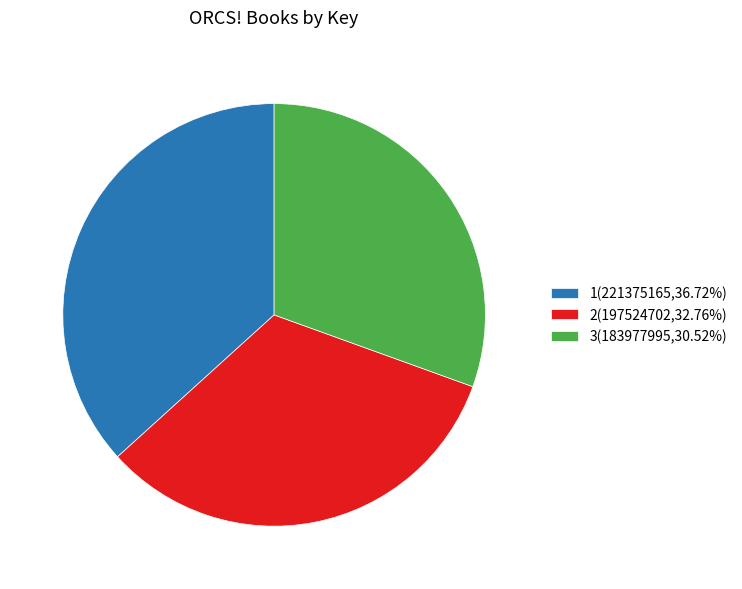

Does 2(197524702,32.76%) account for over 50% of the chart?

No